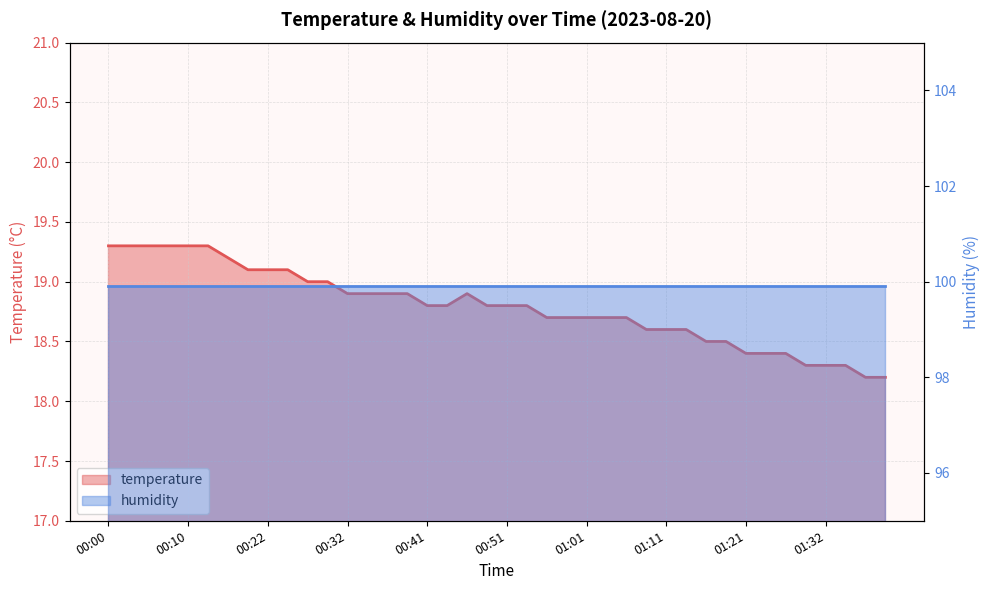

Read the value at 01:34.

18.3